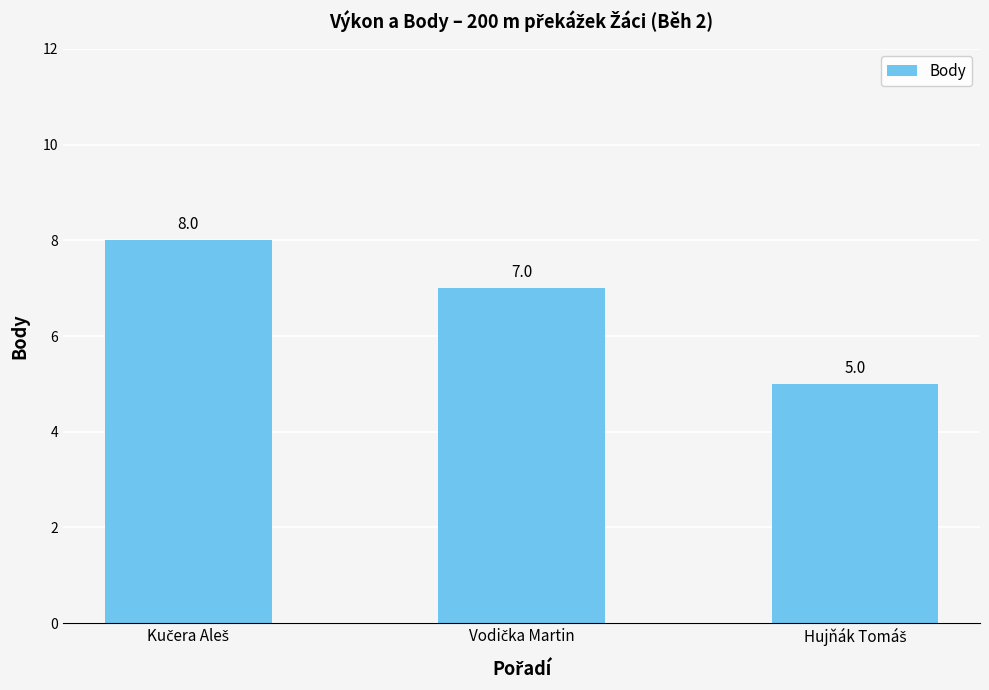

Count the number of categories in the chart.

3